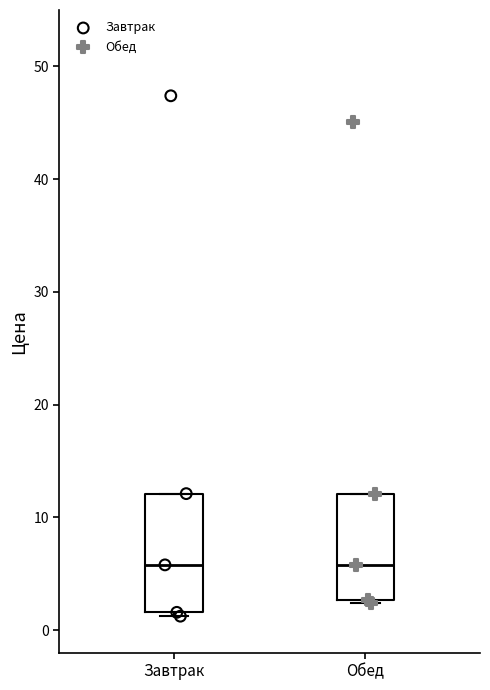

Reading left to right, read every box against the y-axis: the position of its median line, the range the box covers, and the ends of its whiskers. The values are not printed on the chart, so give them approximately, as read against the axis.

Завтрак: median 6, box 2 to 12, whiskers 1 to 12
Обед: median 6, box 3 to 12, whiskers 2 to 12